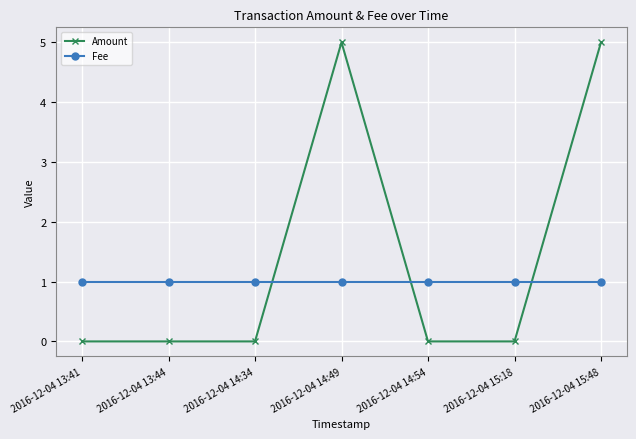

True or false: Amount has more than 2 points higher than both neighbors.

False